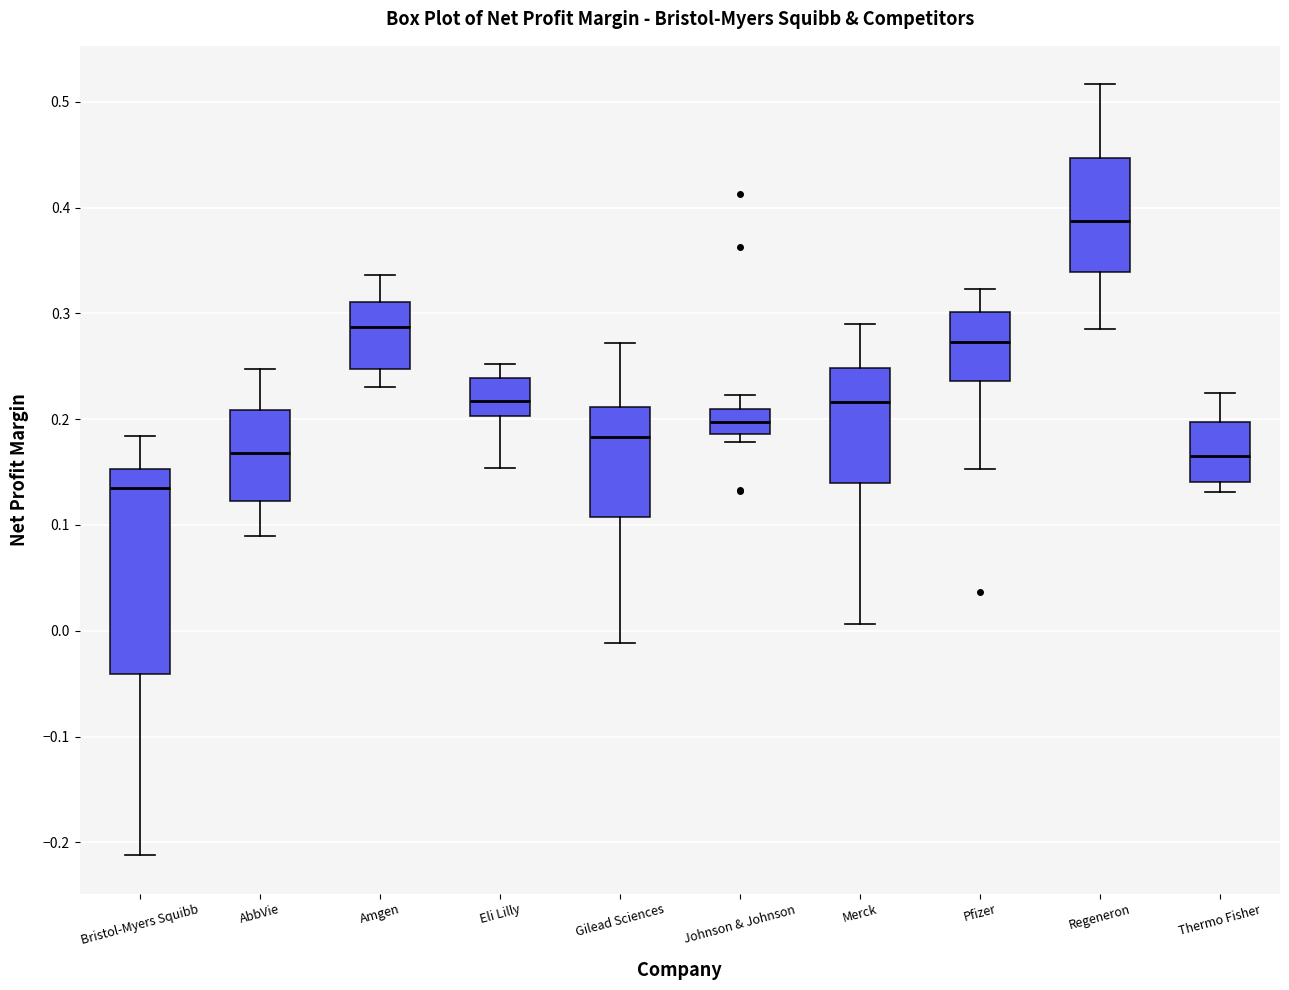

Which box's median line is the highest?

Regeneron